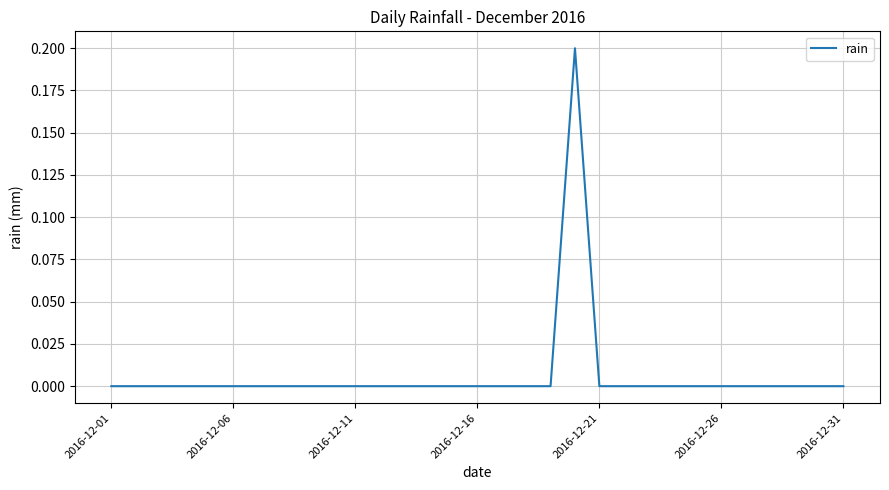

Does the chart have visible grid lines?

Yes